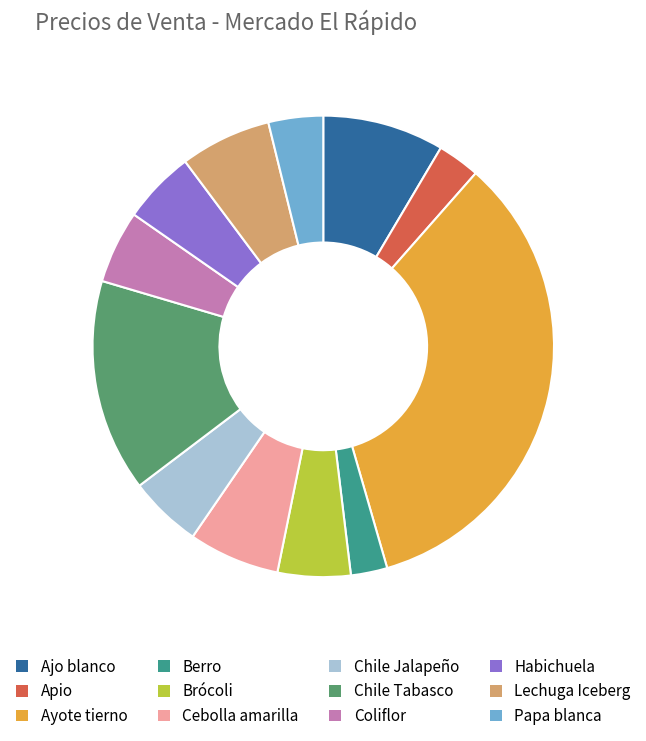

Count the number of slices in the pie.

12